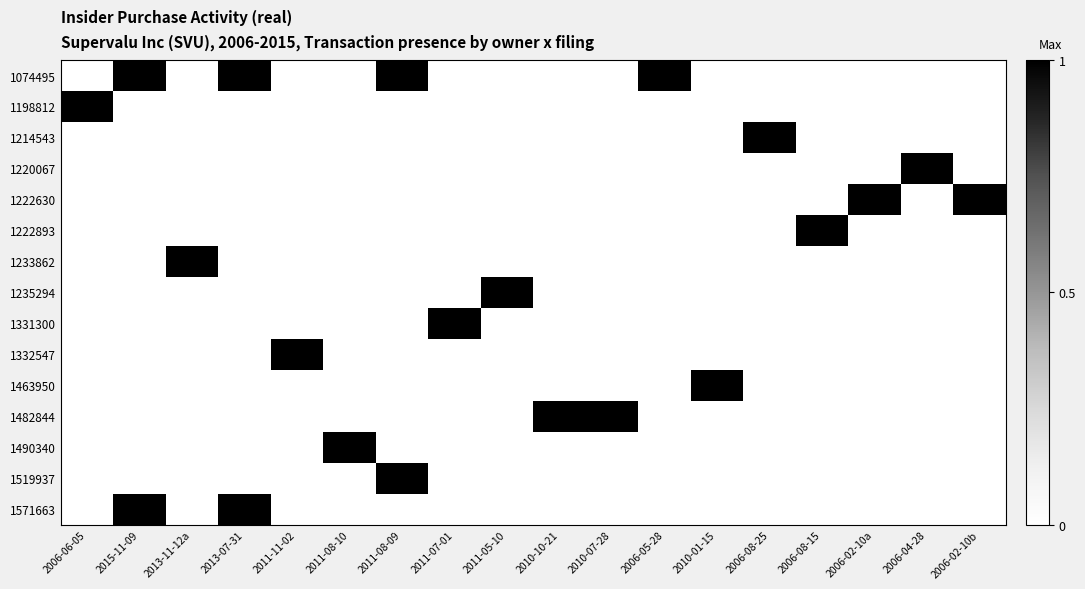

Which series has the largest total across all categories?

1074495